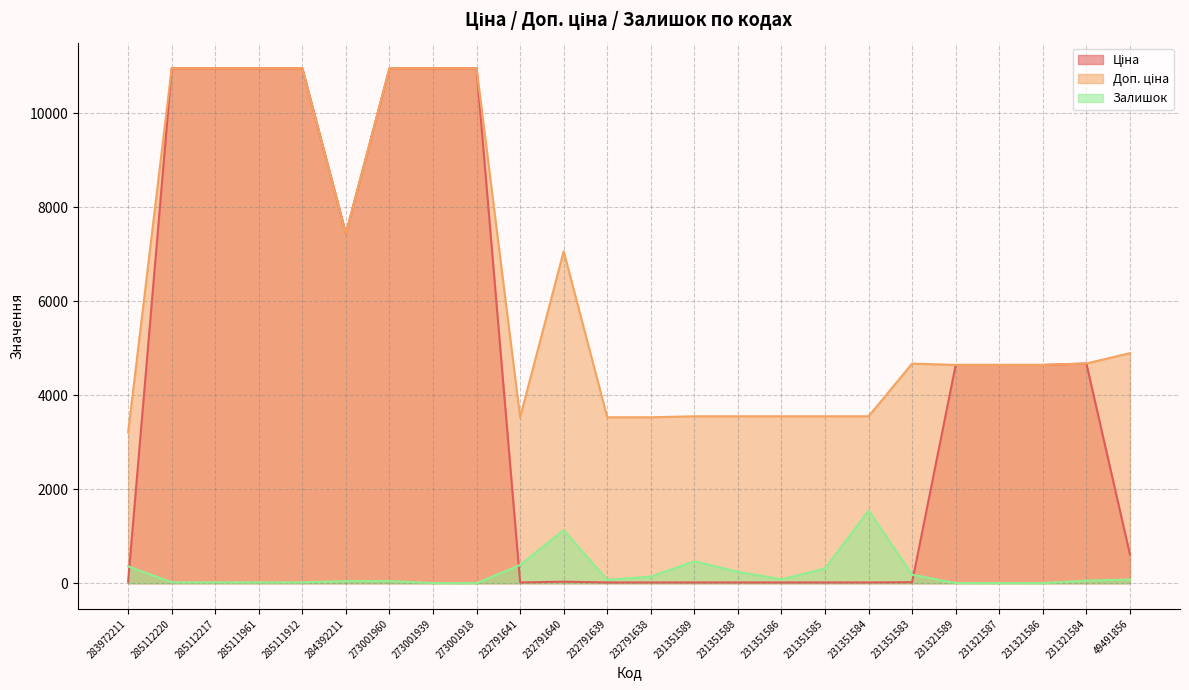

How many data points in Залишок are less than 68?

12